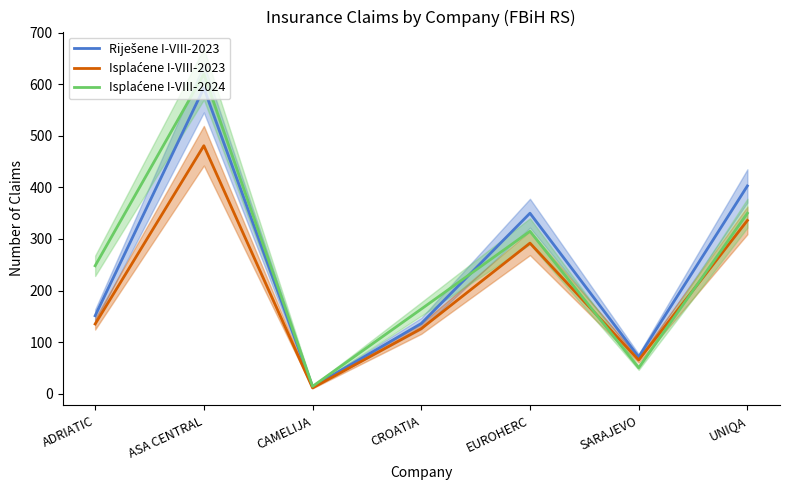

What is the label of the 4th point from the right?

CROATIA